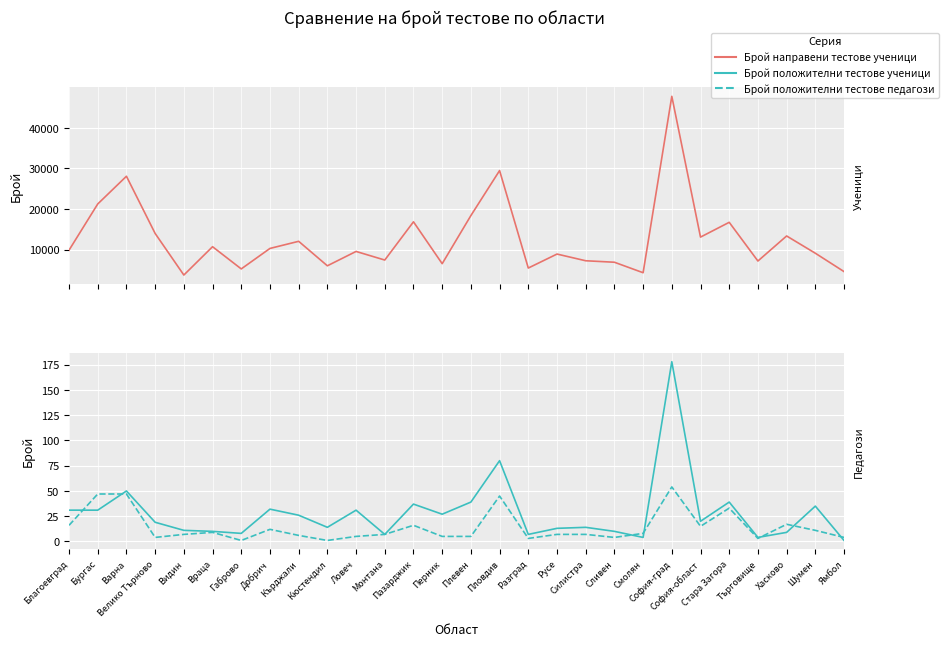

True or false: Брой положителни тестове ученици and Брой направени тестове ученици intersect in this chart.

False